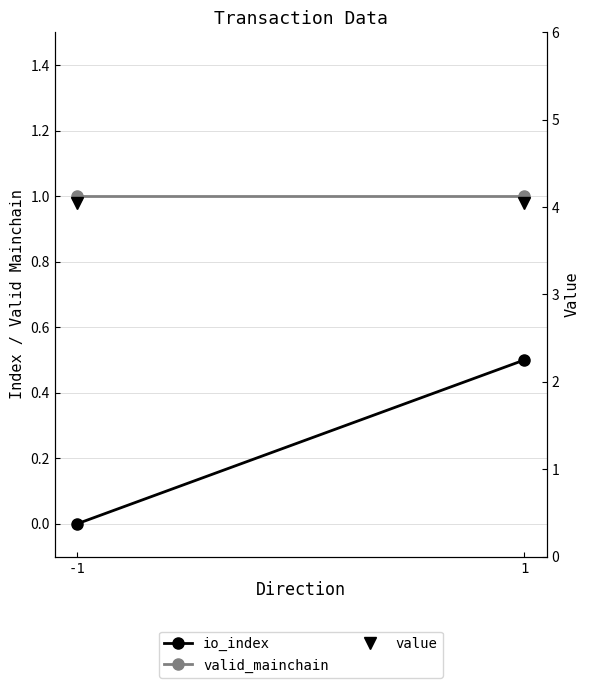

What is the total value across all series at 1?

5.5